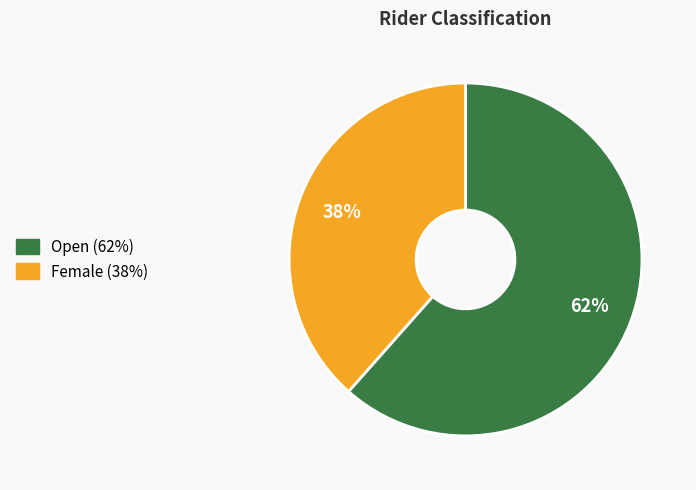

True or false: Open accounts for 51% of the total.

False